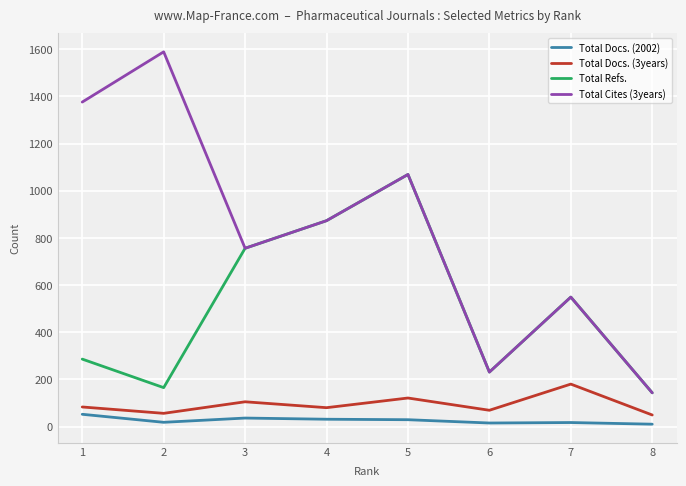

Which series has the widest spread of values?

Total Cites (3years)